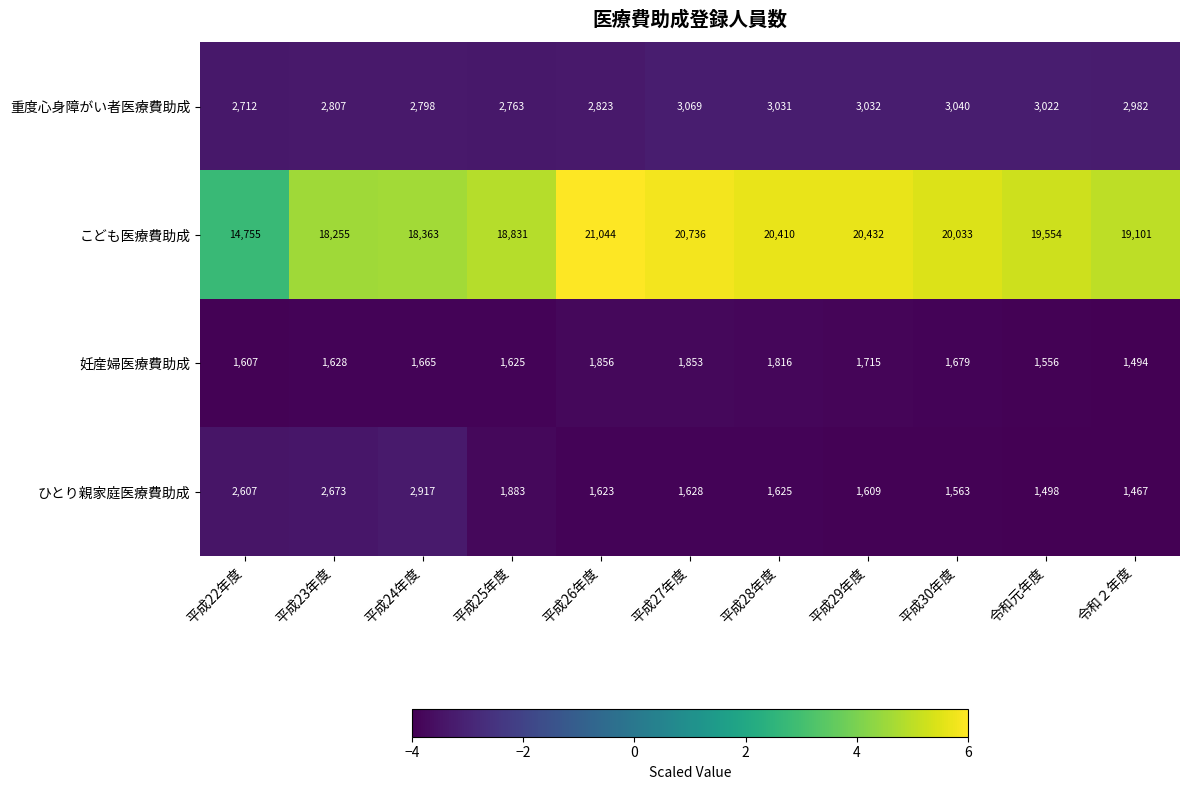

Where does the ひとり親家庭医療費助成 series first go above 1625?

平成22年度